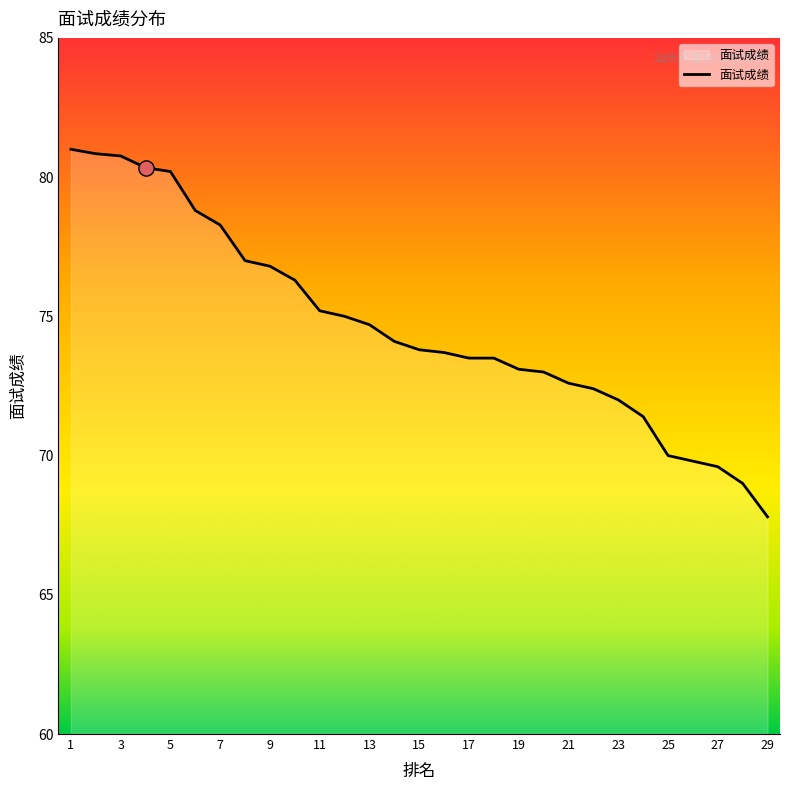

What is the maximum value shown in the chart?

81.0